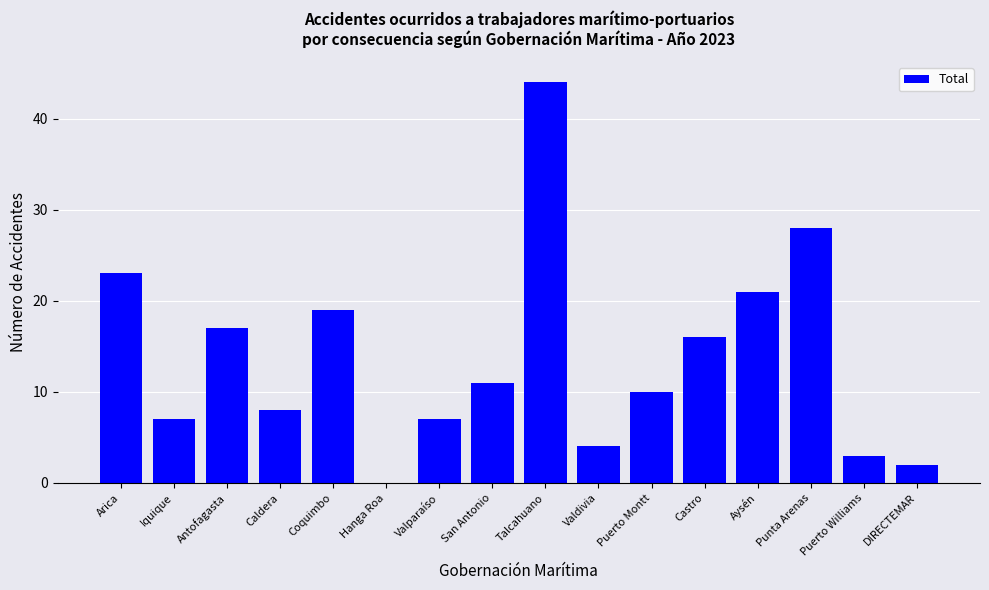

Approximately how many times larger is the value at Arica compared to Coquimbo?

1.2